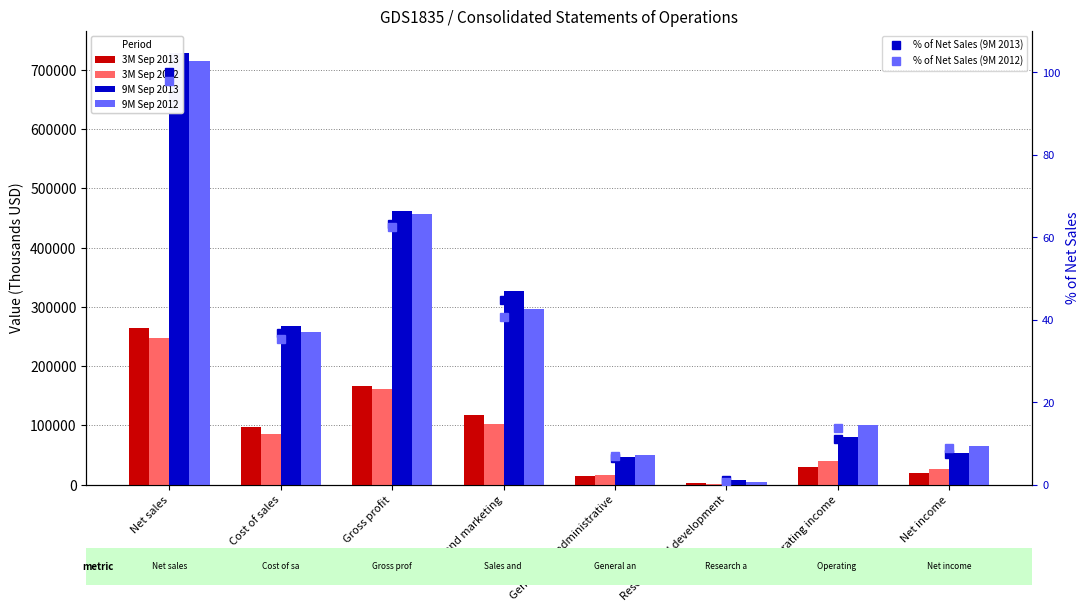

What is the value of the 3M Sep 2012 bar at the 3rd from the left?

160729.0